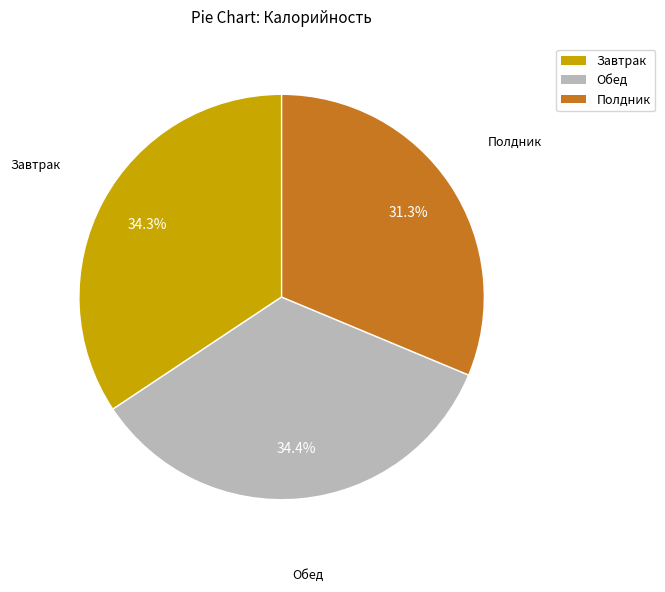

Which slice is the smallest?

Полдник